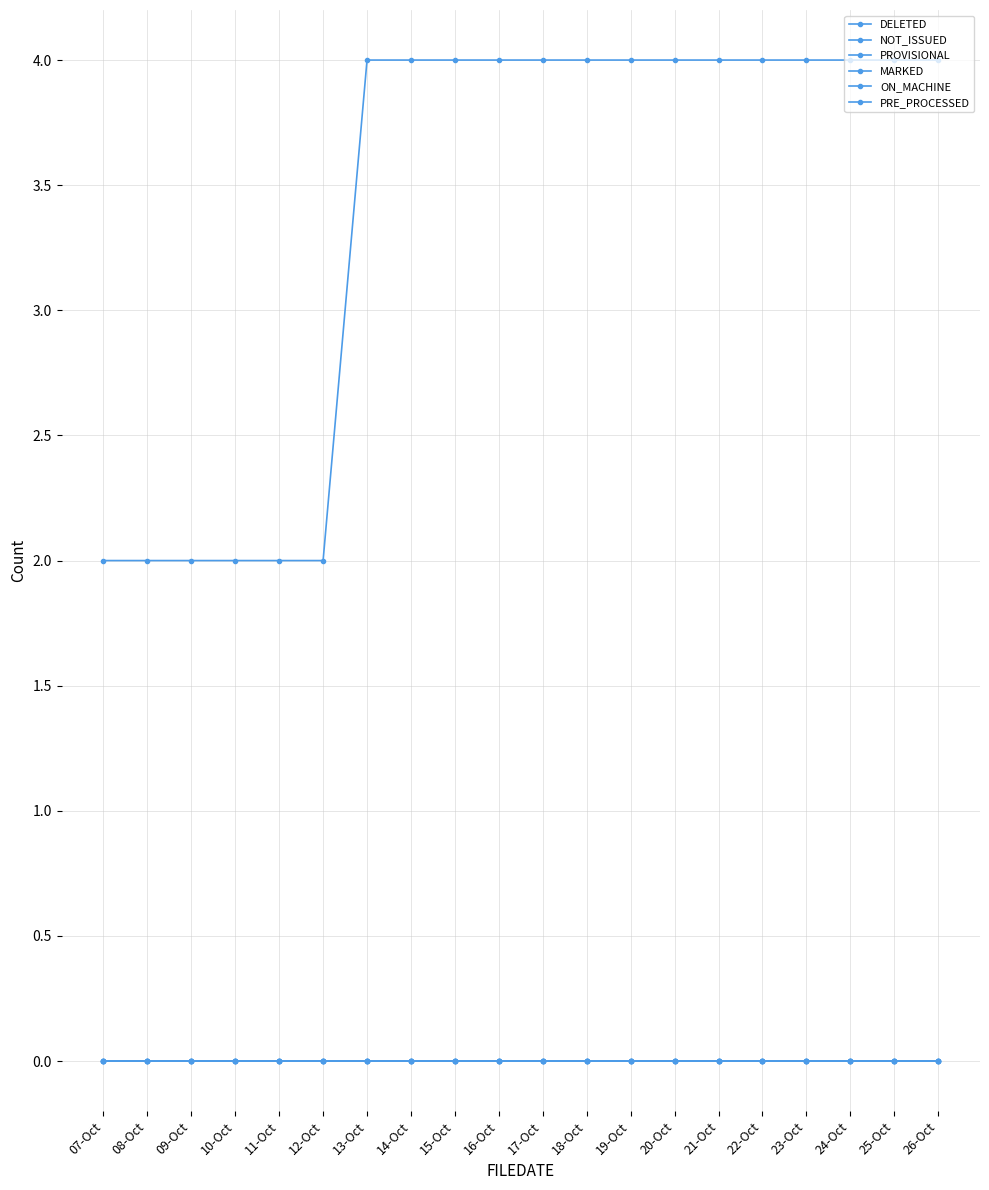

Is the value of NOT_ISSUED at 21-Oct greater than the value of MARKED at 23-Oct?

No